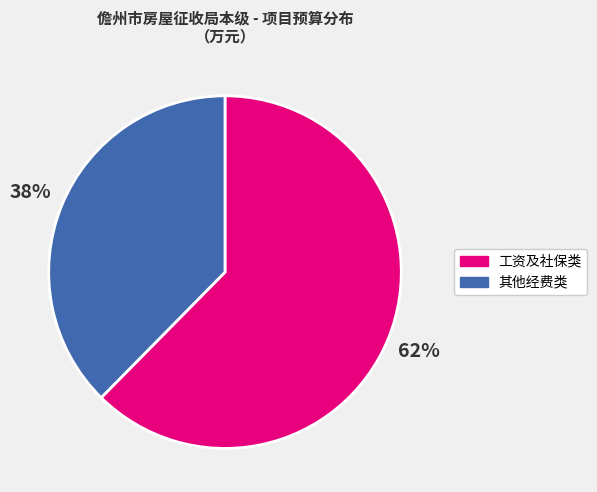

To the nearest percent, what is the average slice percentage?

50%